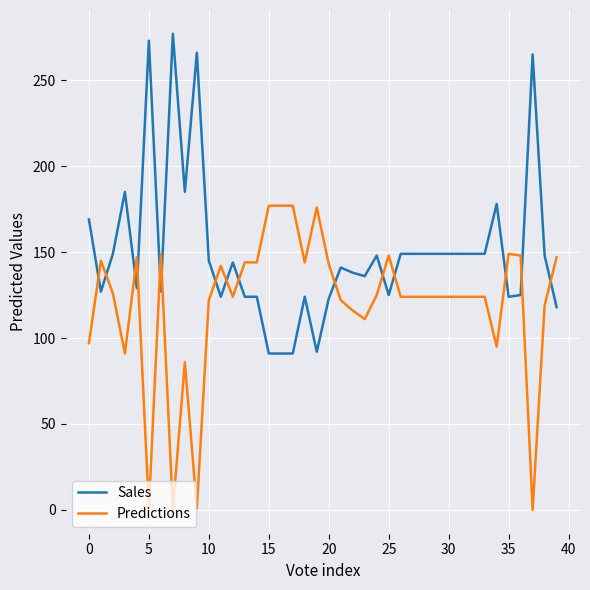

Does the chart display data point markers on the line(s)?

No